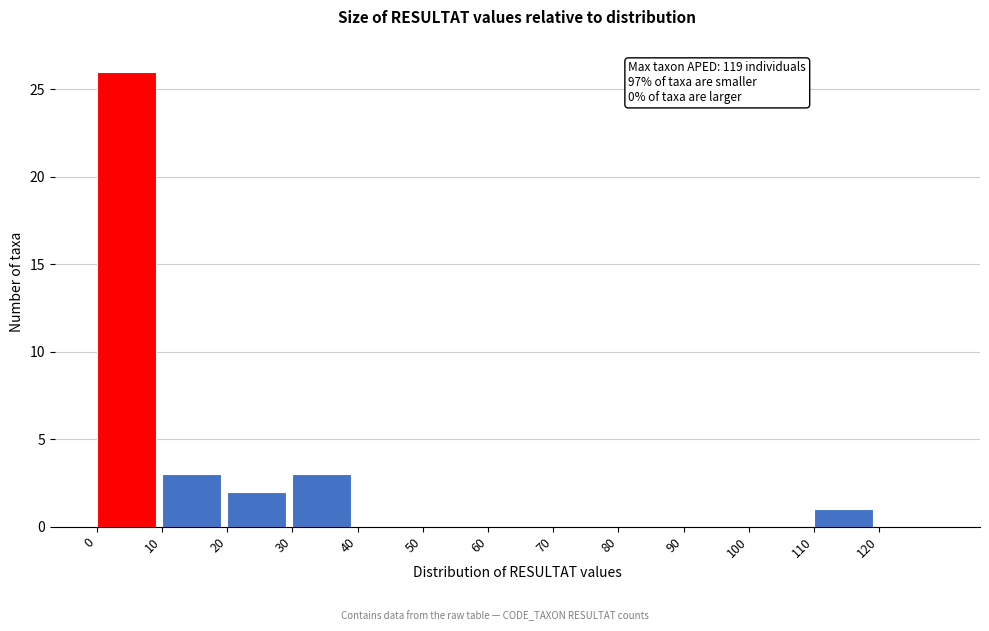

Over which range of the x-axis is the bar tallest?

0 to 10